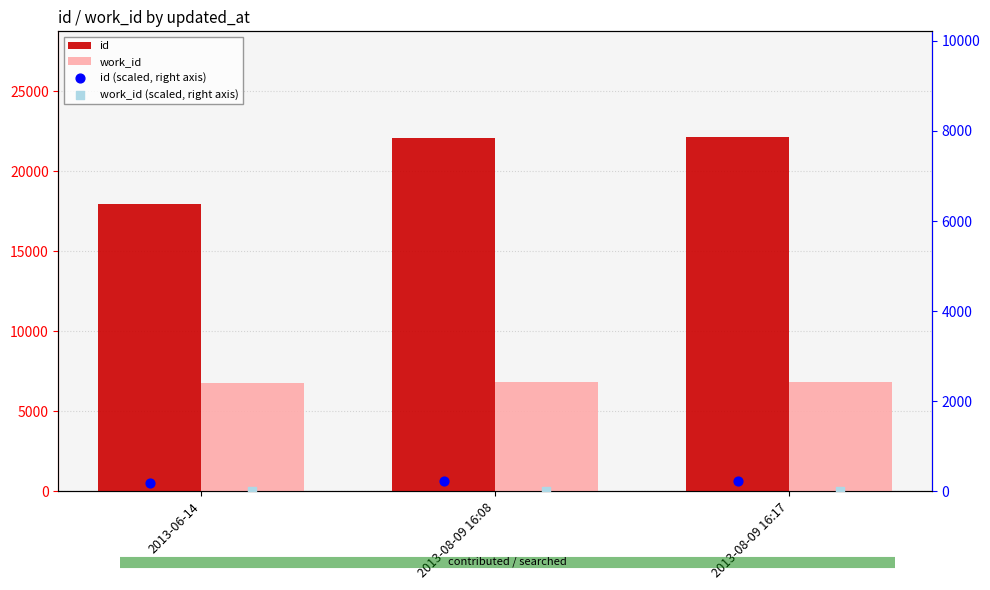

Is the value of id (scaled, right axis) at 2013-08-09 16:17 greater than the value of work_id at 2013-06-14?

No